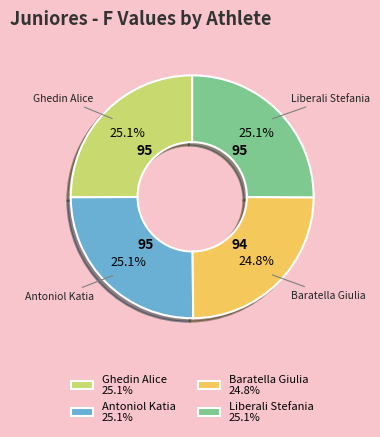

What is the ratio of the value at Baratella Giulia 24.8% to the value at Ghedin Alice 25.1%?

1.0